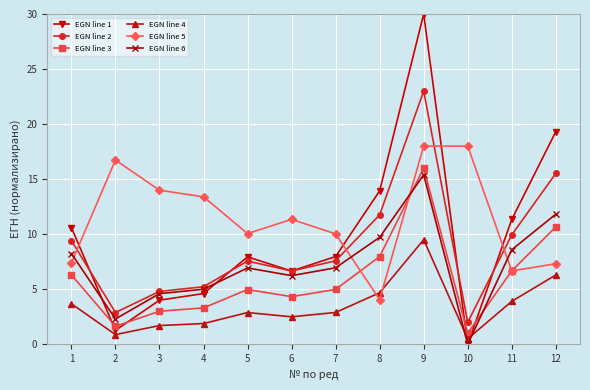

Which series has the largest range (max minus min)?

EGN line 1